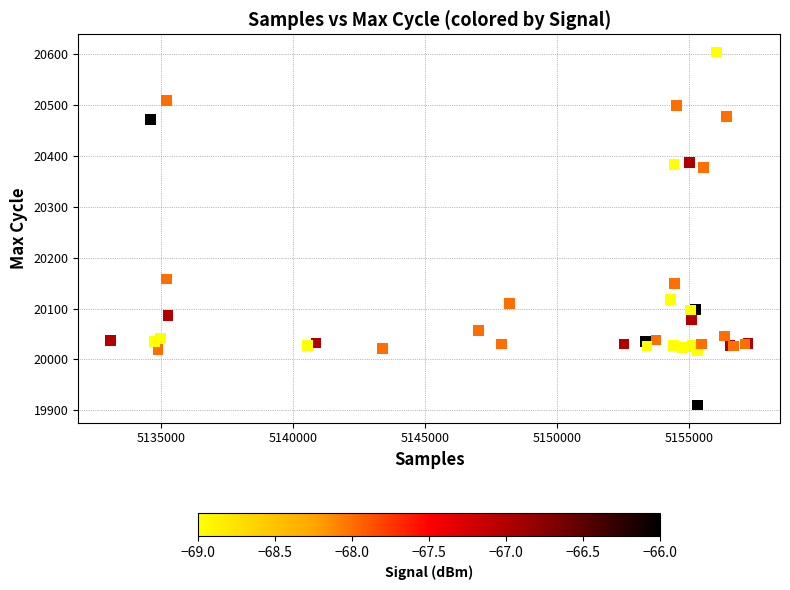

What Y value in the scatter plot is closest to 20257?

20158